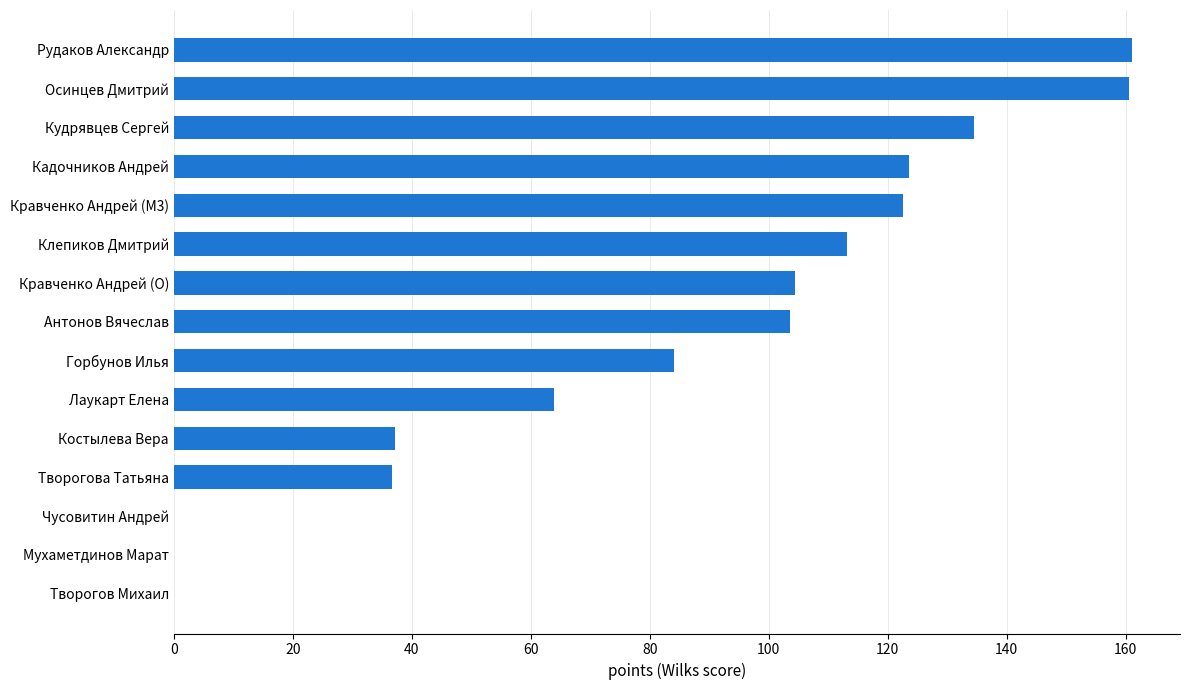

At which label is the value closest to 80?

Горбунов Илья